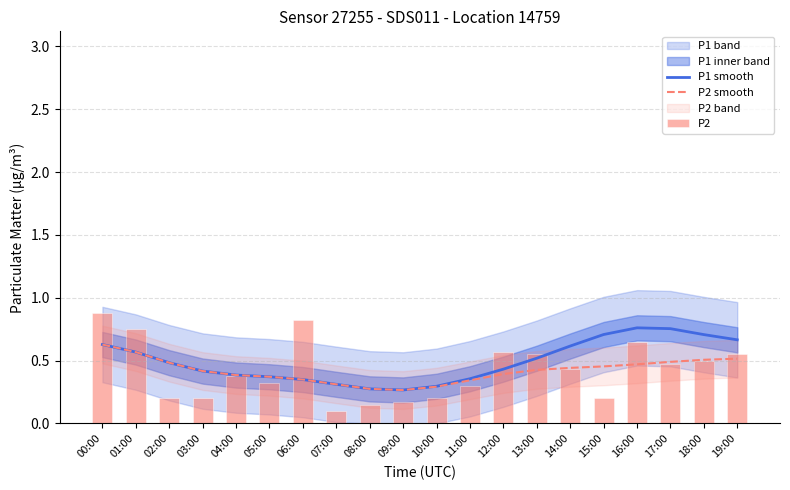

What position from the left is 19:00?

20